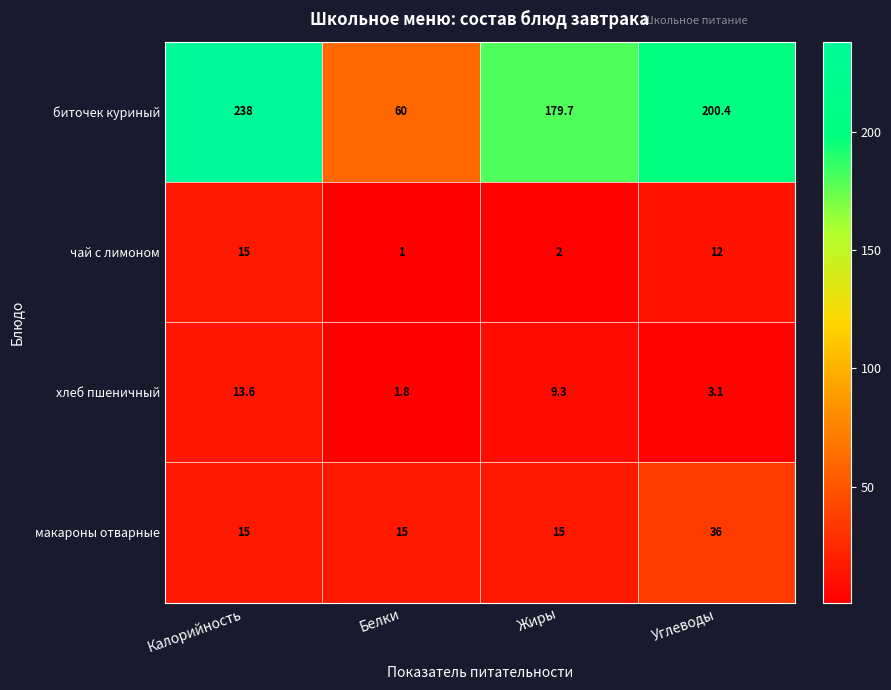

Which category has the highest value across all series?

Калорийность